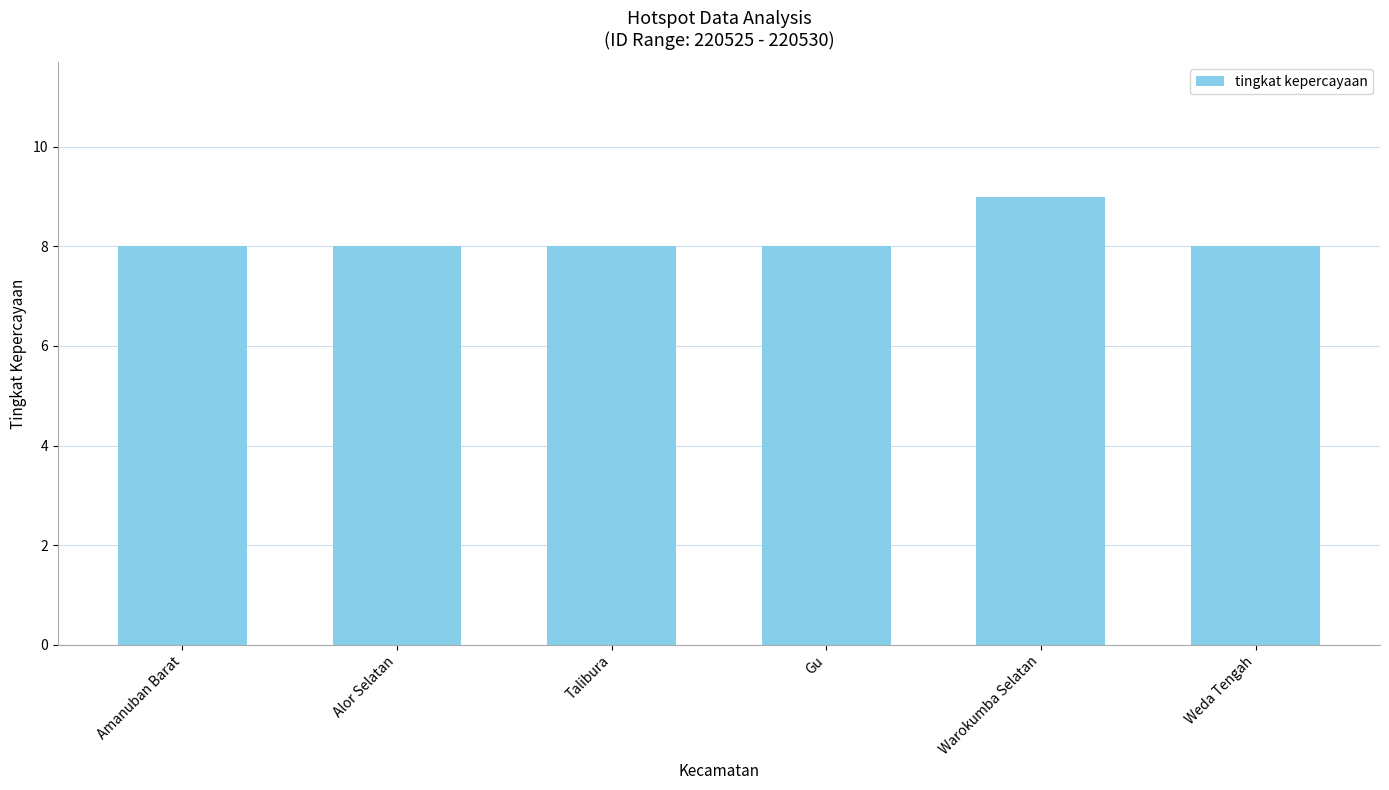

What is the maximum value shown in the chart?

9